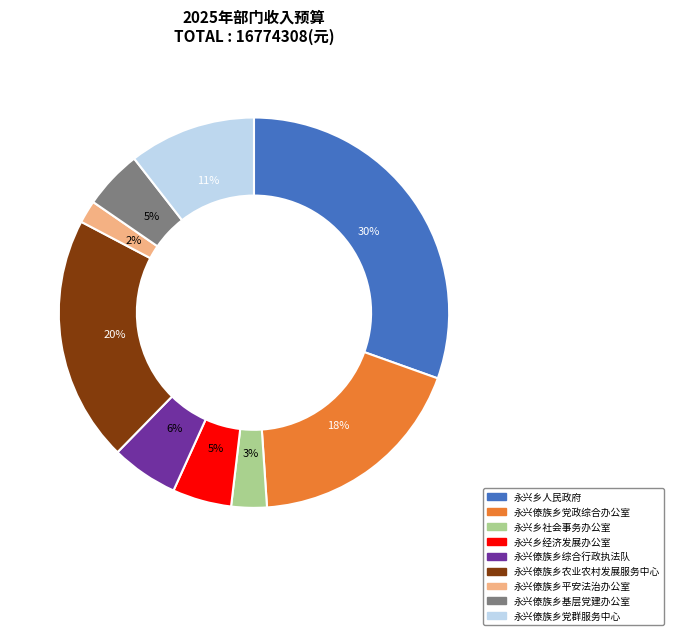

Which has a higher value, 永兴傣族乡平安法治办公室 or 永兴乡人民政府?

永兴乡人民政府